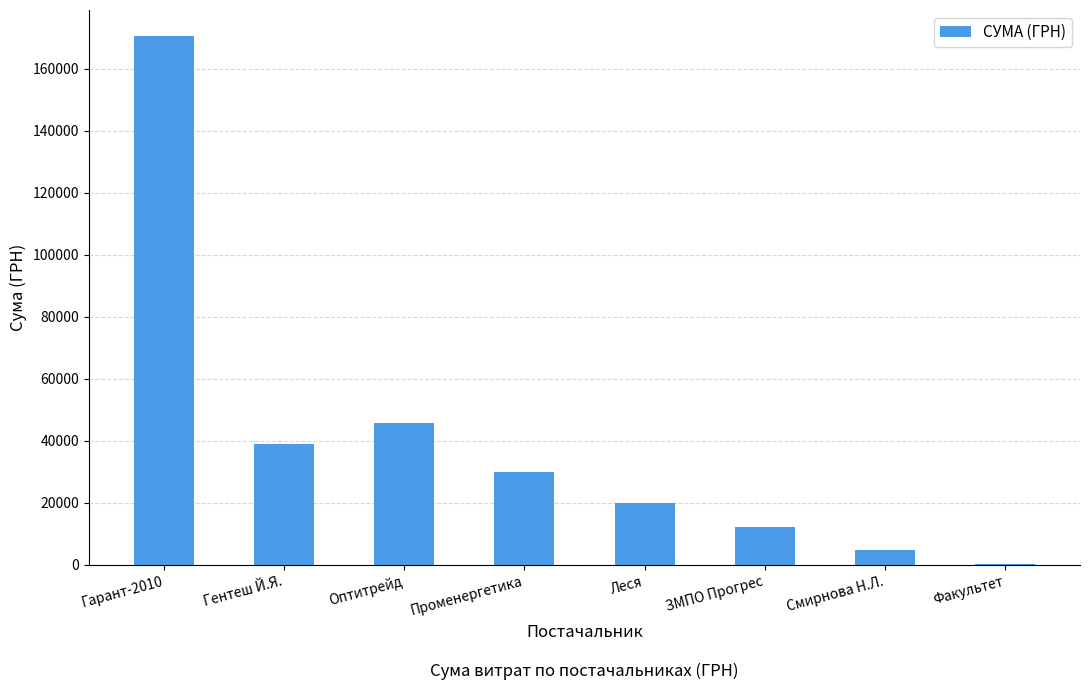

Reading left to right, what are all the values shown in this chart?

170487.5	39095.0	45738.9	30016.8	19949.3	12147.0	4837.3	200.0